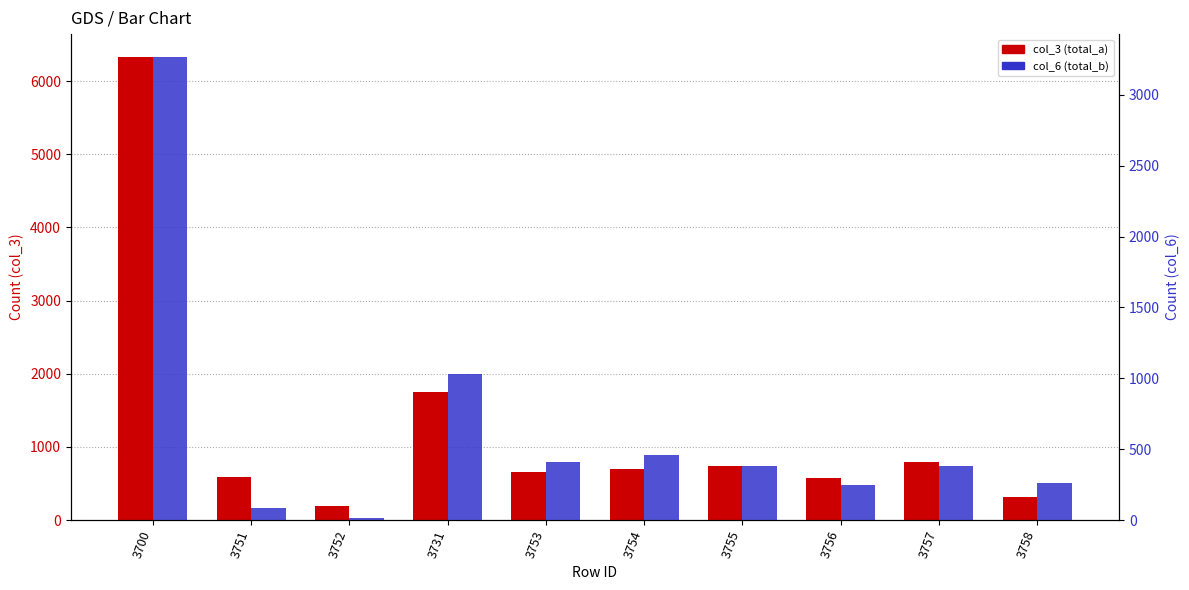

Reading left to right, list all the values displayed in this chart.

col_3 (total_a): 3700=6327	3751=592	3752=199	3731=1746	3753=658	3754=702	3755=739	3756=579	3757=791	3758=321
col_6 (total_b): 3700=3265	3751=84	3752=16	3731=1030	3753=409	3754=458	3755=380	3756=244	3757=380	3758=264